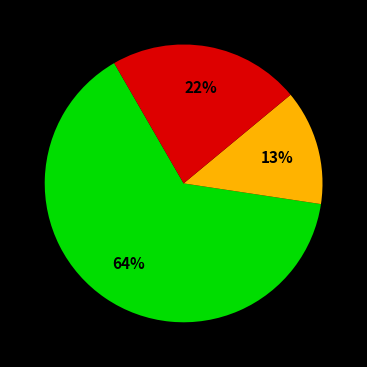

To the nearest percent, what is the average slice percentage?

33%